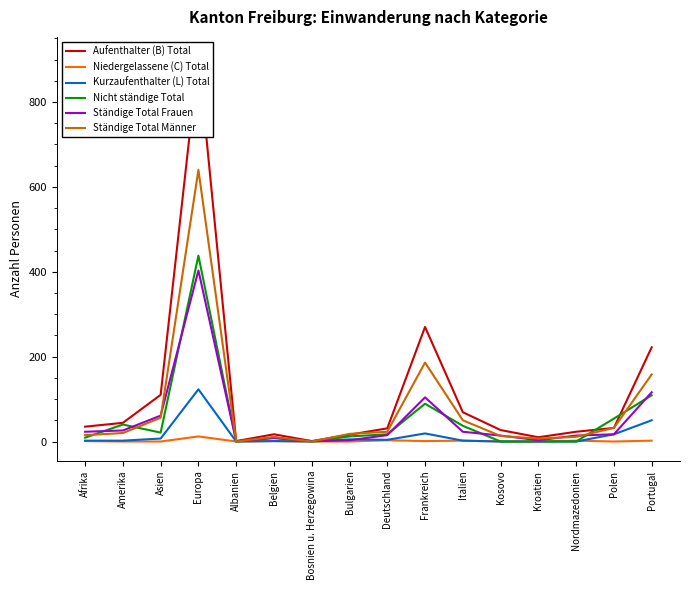

The Kurzaufenthalter (L) Total series shows 2 at Afrika. True or false?

True